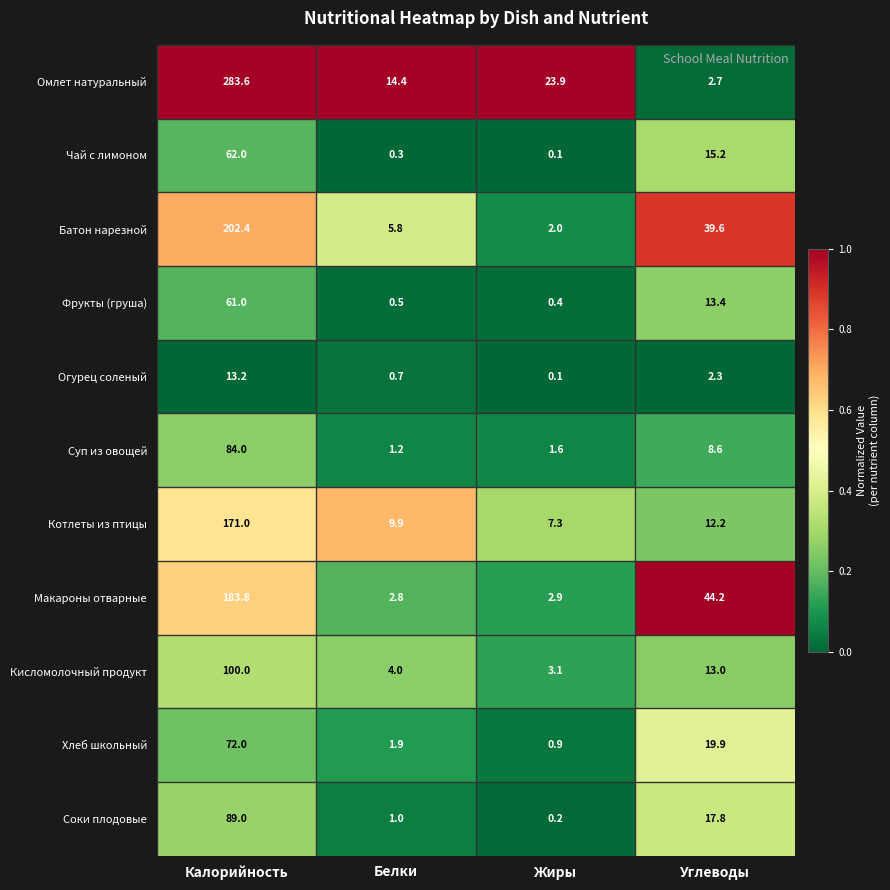

What is the total value across all series at Жиры?

42.5